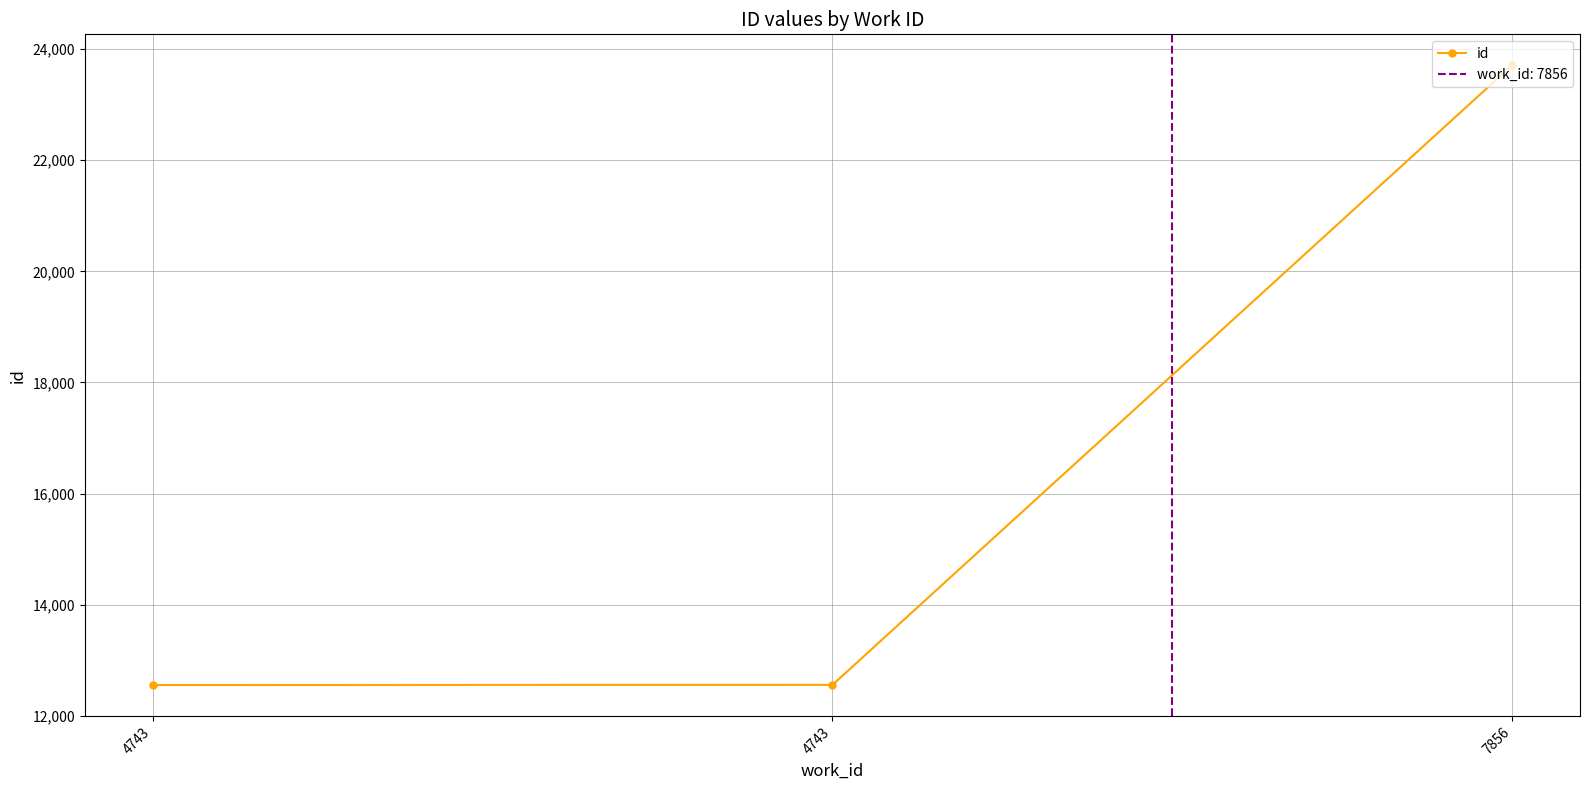

Is it true that the value at 4743 is 12557?

True